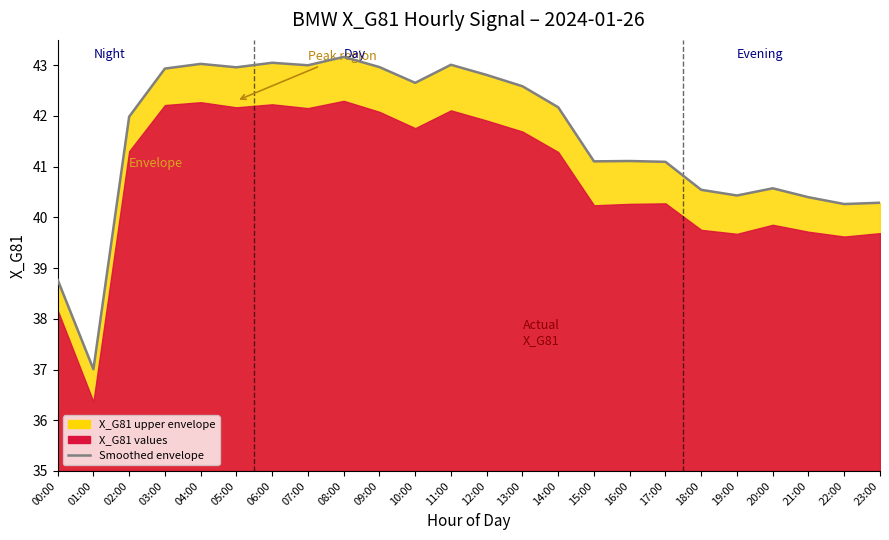

List the labels in order of value, largest first.

08:00, 06:00, 04:00, 11:00, 07:00, 09:00, 05:00, 03:00, 12:00, 10:00, 13:00, 14:00, 02:00, 16:00, 15:00, 17:00, 20:00, 18:00, 19:00, 21:00, 23:00, 22:00, 00:00, 01:00